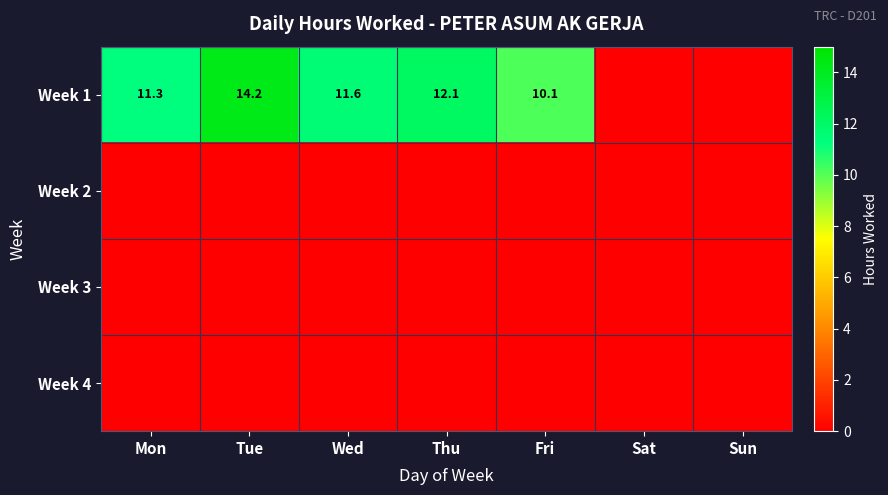

True or false: Week 1 has a value of 14.5 at Fri.

False